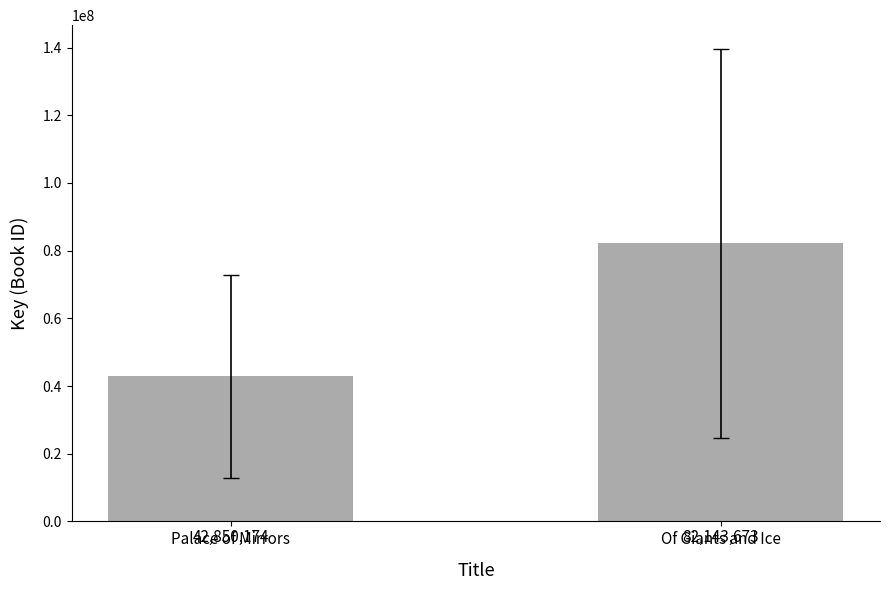

Between Palace of Mirrors and Of Giants and Ice, which is larger?

Of Giants and Ice